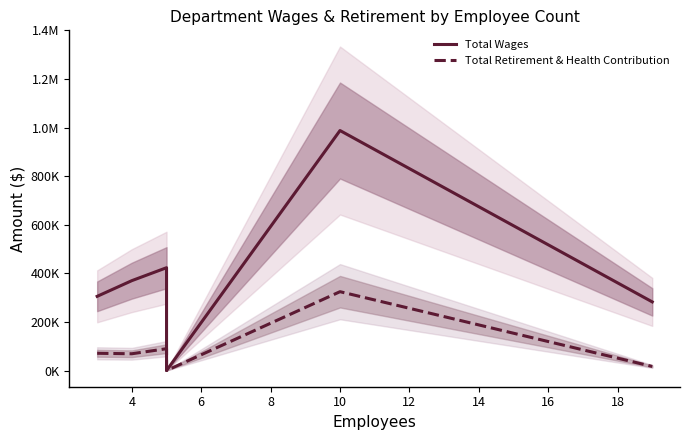

True or false: Total Wages and Total Retirement & Health Contribution intersect in this chart.

False